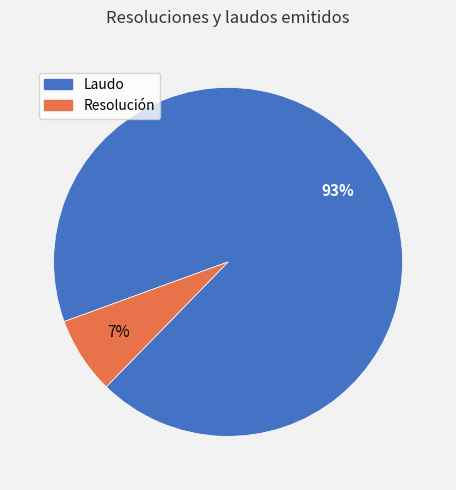

Combined, do Laudo and Resolución account for over 50%?

Yes